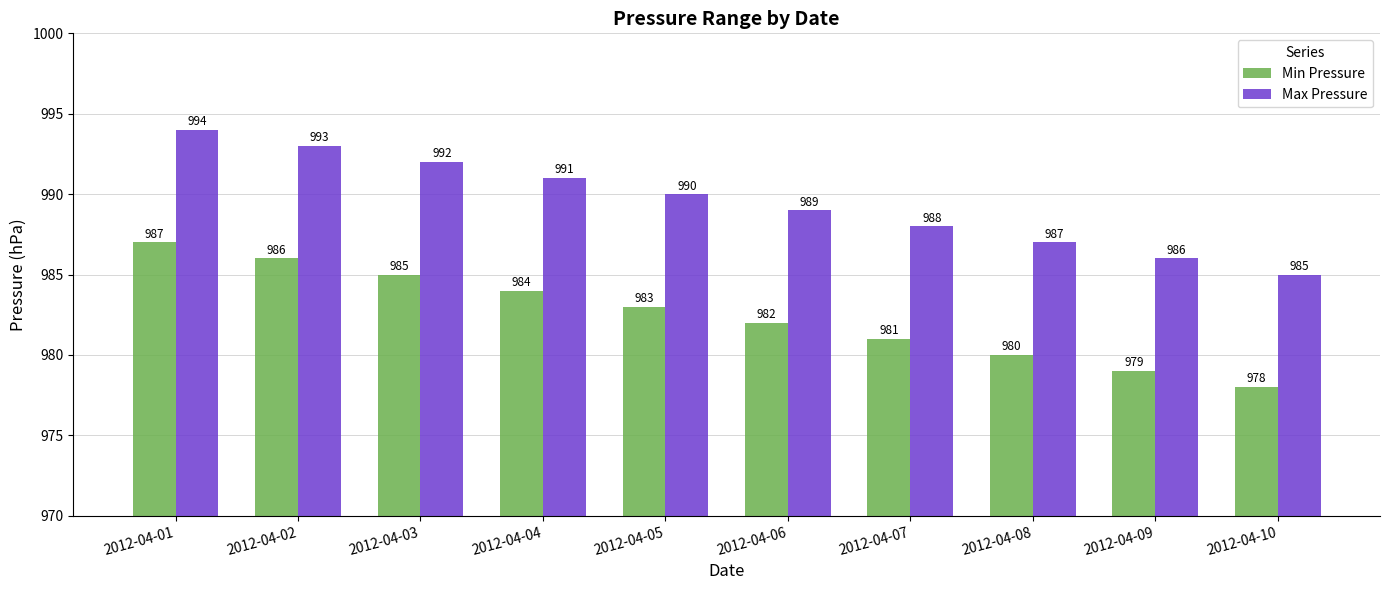

The value of Max Pressure at 2012-04-03 is 1447. True or false?

False